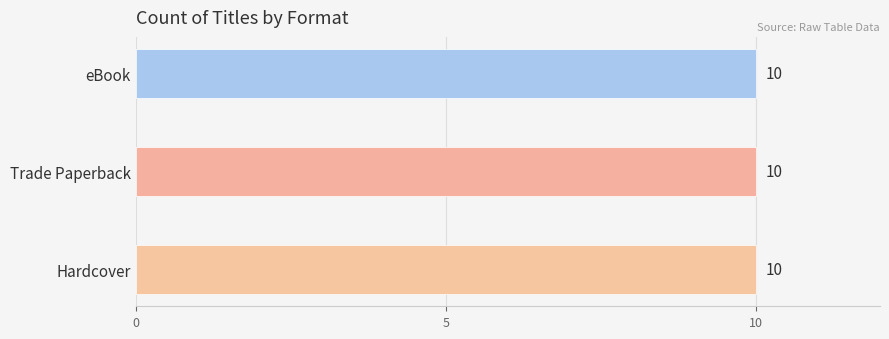

Between 3 and Trade Paperback, which is larger?

Trade Paperback